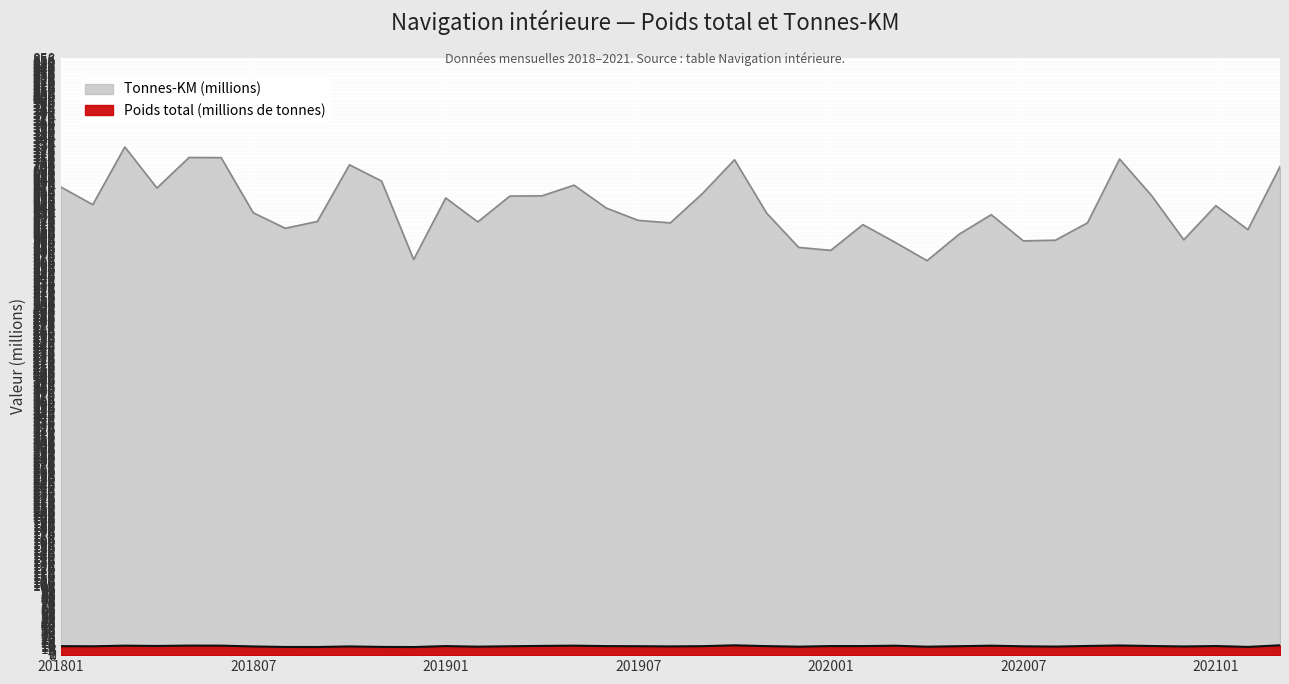

Reading right to left, what are all the values shown in this chart?

Poids total (tonnes): 202103=14.2	202102=11.8	202101=13.1	202012=12.5	202011=13.1	202010=13.9	202009=13.2	202008=12.3	202007=12.7	202006=13.6	202005=12.9	202004=12.2	202003=13.6	202002=13.1	202001=13.1	201912=12.2	201911=13.0	201910=14.1	201909=12.9	201908=12.6	201907=12.9	201906=13.0	201905=13.7	201904=13.3	201903=12.8	201902=12.2	201901=13.0	201812=11.7	201811=11.8	201810=12.5	201809=11.7	201808=11.8	201807=12.5	201806=13.7	201805=13.8	201804=13.2	201803=13.6	201802=12.8	201801=13.0
Tonnes-KM: 202103=702.7	202102=612.0	202101=646.5	202012=597.4	202011=660.8	202010=713.6	202009=621.8	202008=596.8	202007=595.8	202006=633.6	202005=605.4	202004=567.4	202003=593.9	202002=619.3	202001=582.3	201912=586.4	201911=635.8	201910=712.5	201909=663.9	201908=621.7	201907=625.3	201906=643.2	201905=676.0	201904=660.6	201903=660.3	201902=623.2	201901=657.6	201812=569.0	201811=681.9	201810=705.2	201809=623.8	201808=614.0	201807=636.3	201806=715.6	201805=715.8	201804=671.9	201803=730.9	201802=648.0	201801=673.5